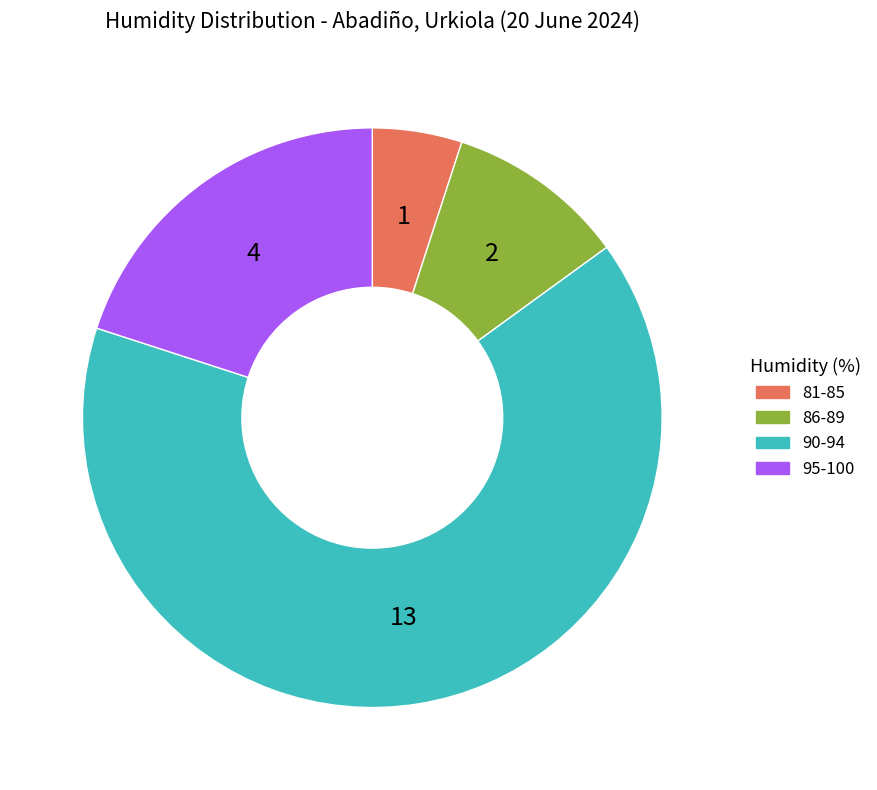

How many segments does this pie chart have?

4